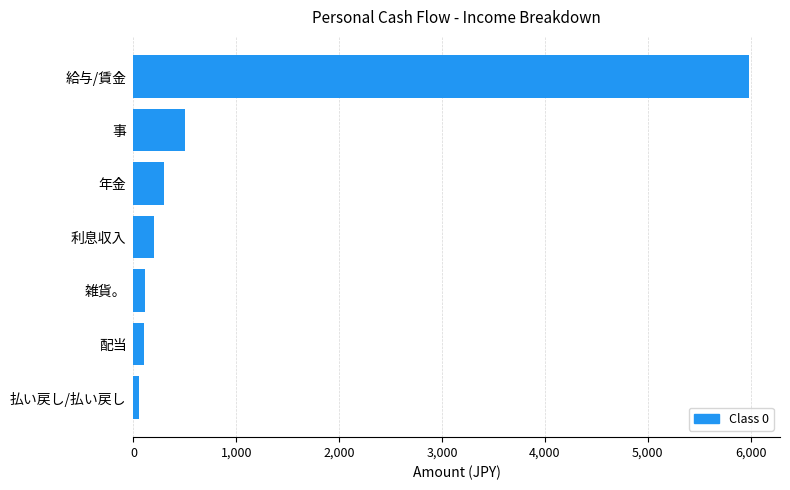

Does the chart contain stacked bars?

No